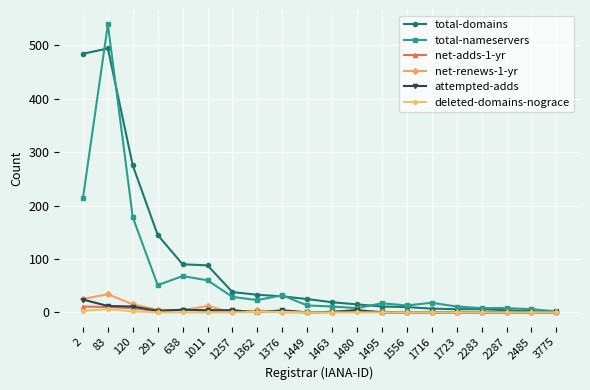

True or false: total-nameservers has a value of 81 at 120.

False